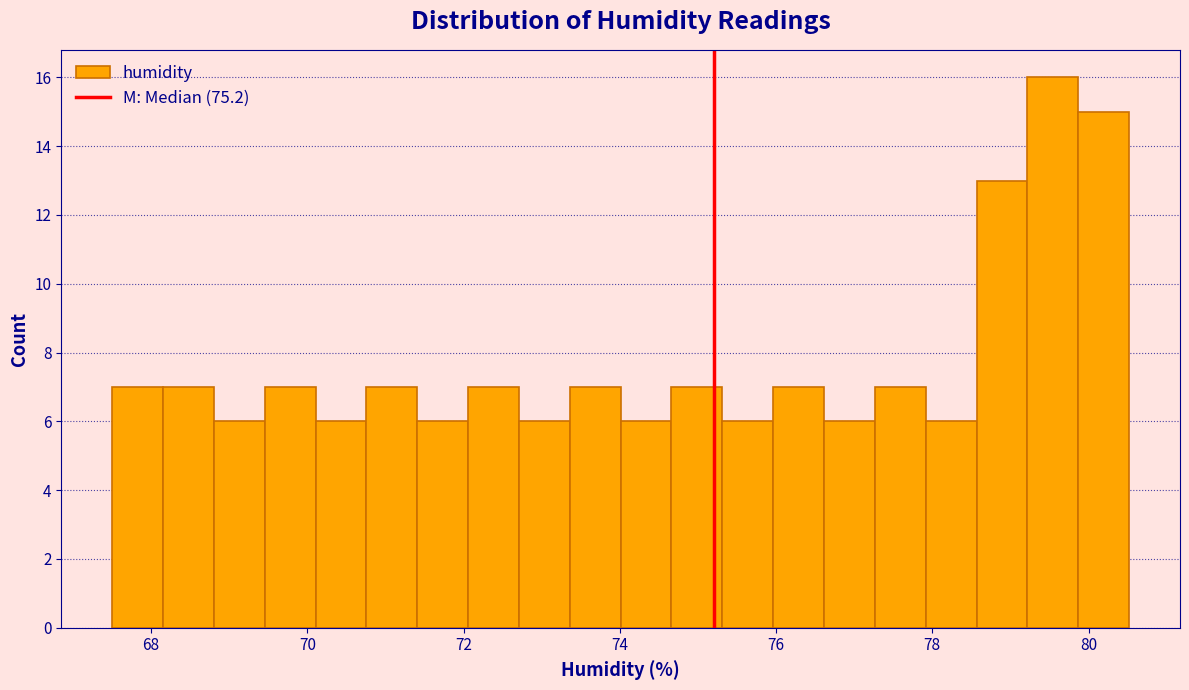

Read against the x-axis, roughly where is the centre of the tallest bar?

79.6